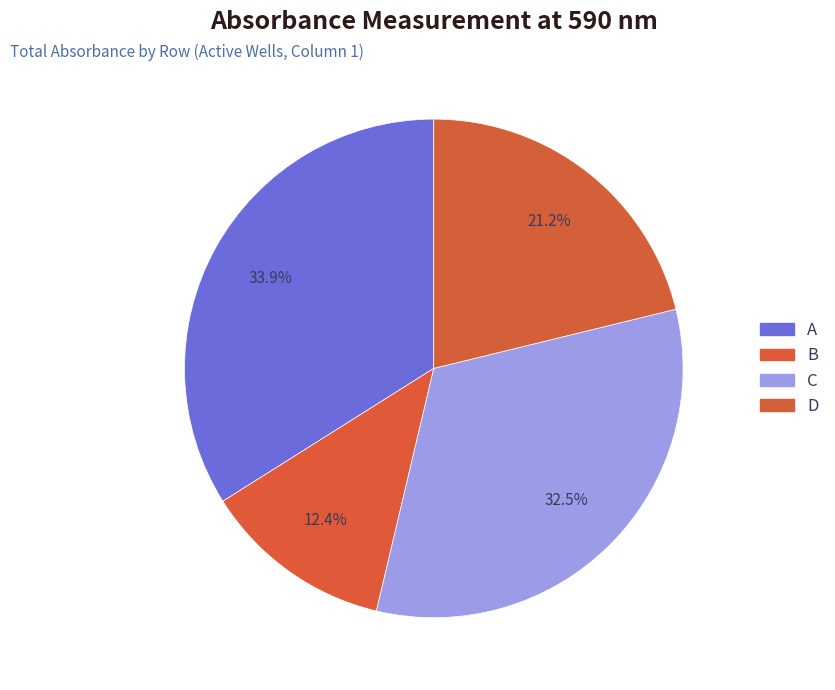

To the nearest percent, what portion does C represent?

33%